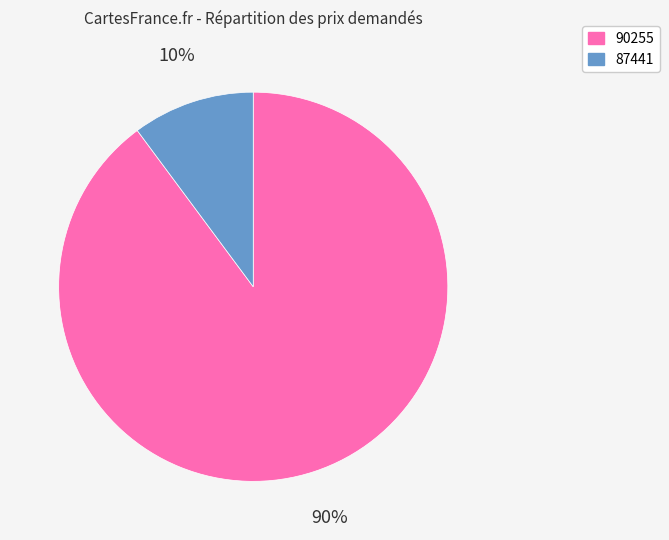

To the nearest percent, what is the difference between the 87441 and 90255 slice percentages?

80%